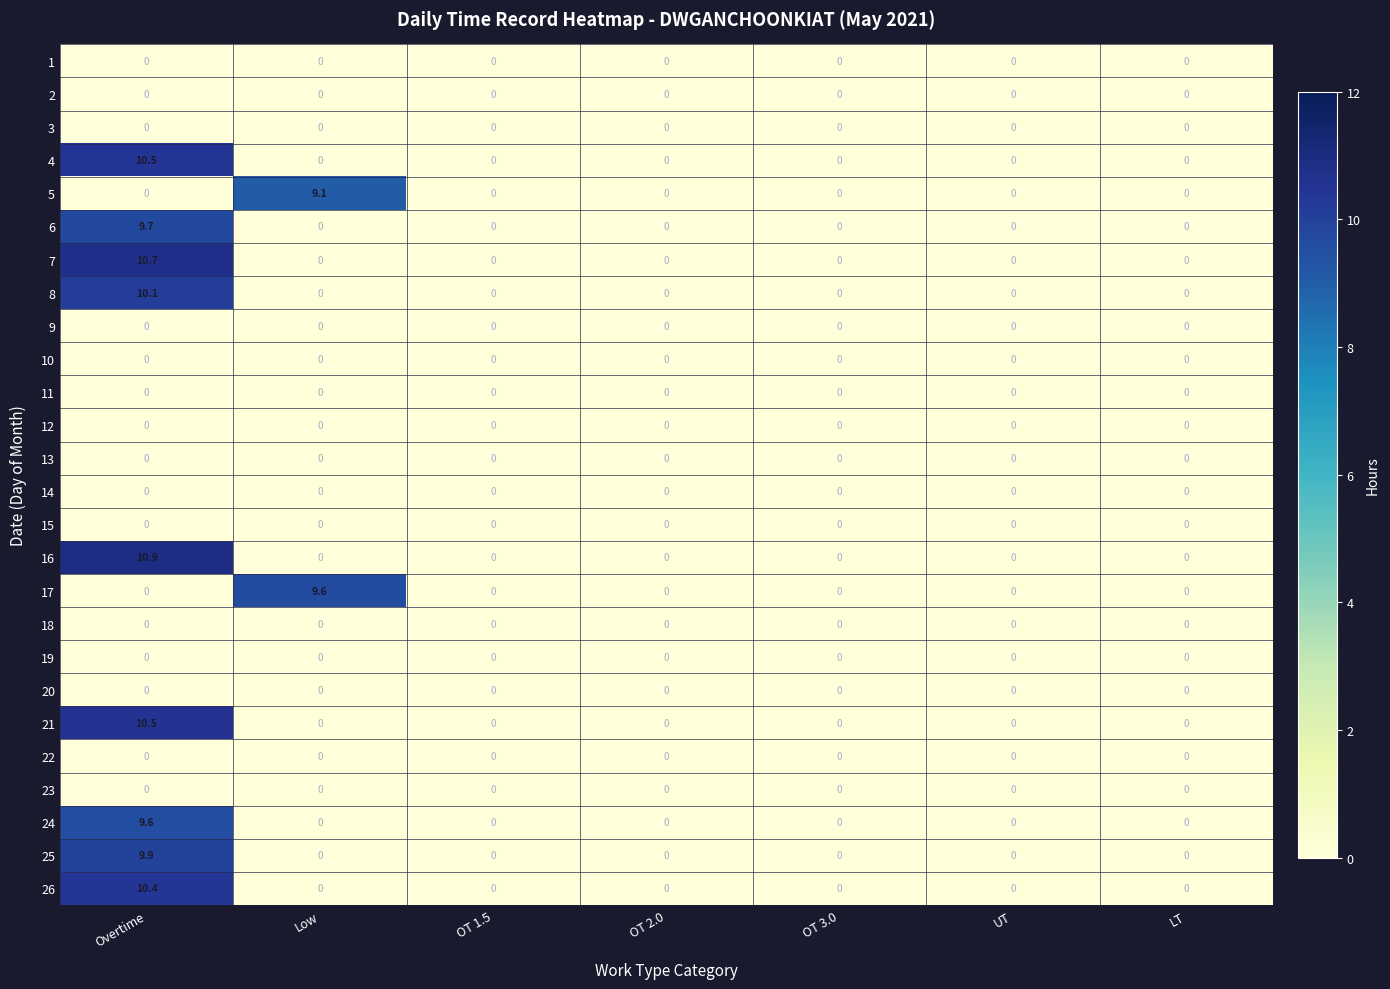

What is the maximum value for 6?

9.7